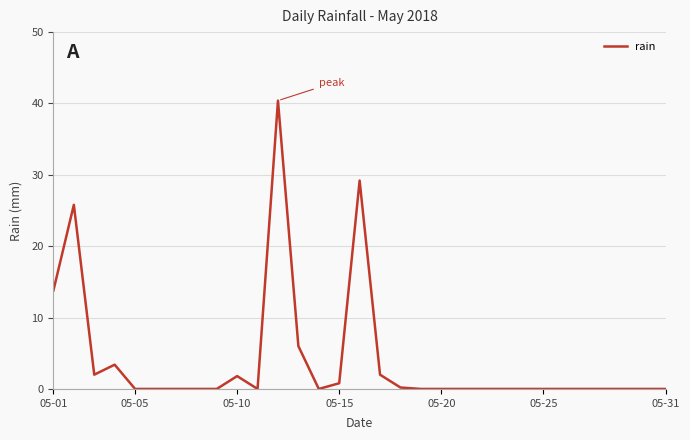

How many series are shown in this chart?

1